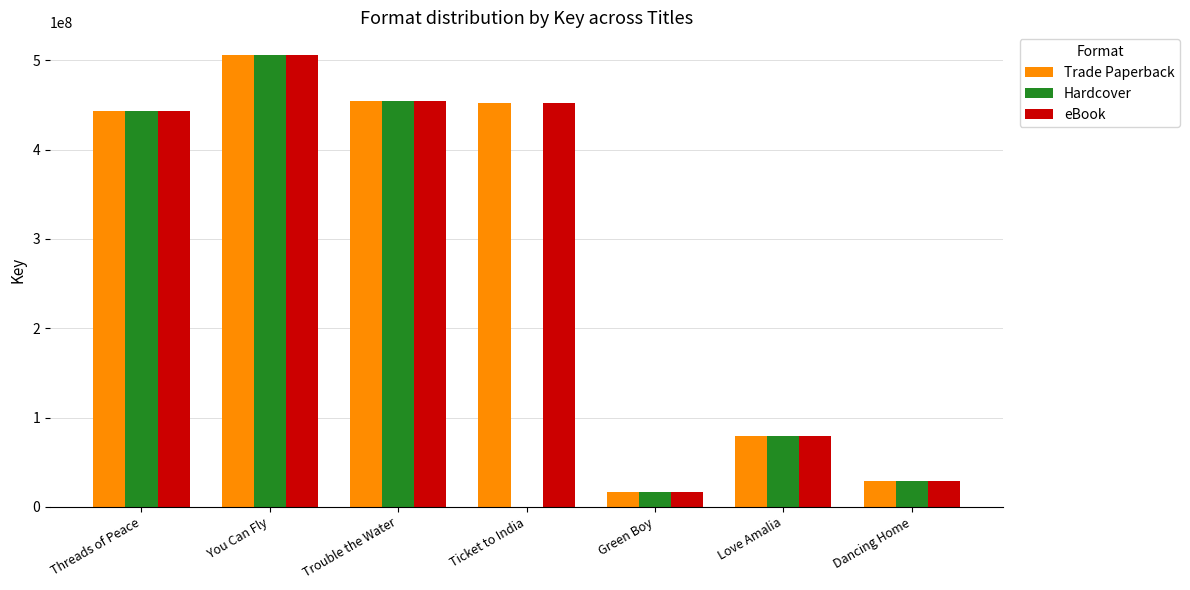

The value of eBook at Ticket to India is 295629526. True or false?

False